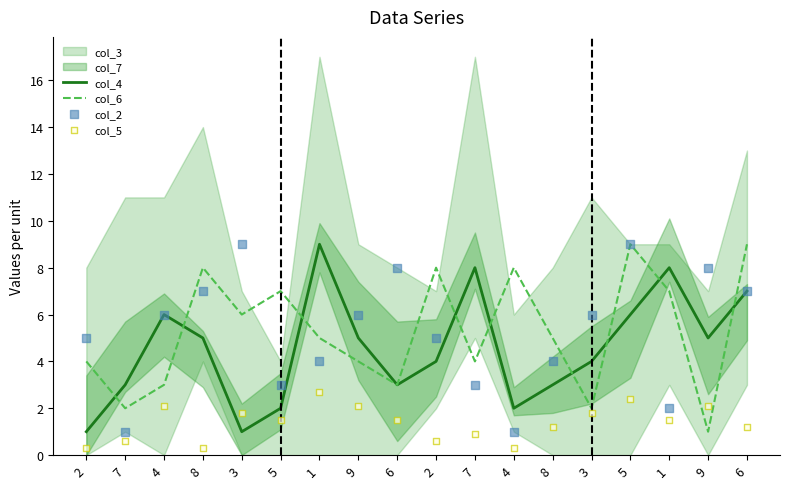

At how many categories does at least one series exceed 8?

4